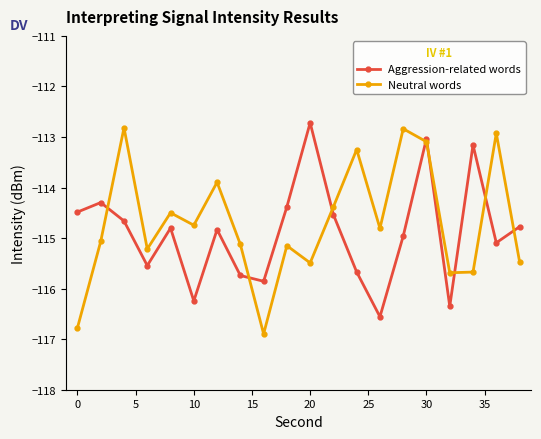

How many interior local peaks does the Neutral words series have?

7